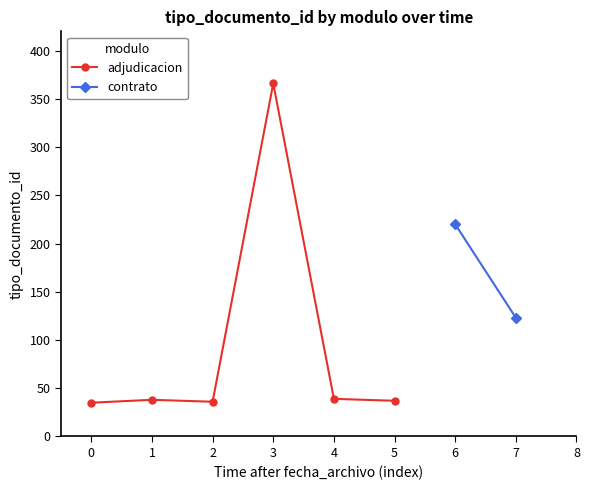

The value of adjudicacion at 5 is 20. True or false?

False